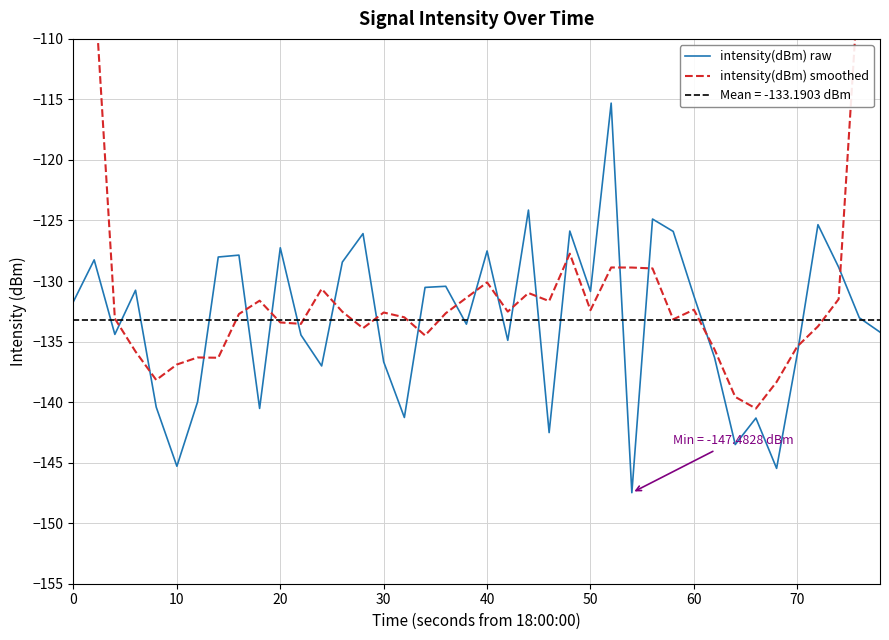

True or false: intensity(dBm) raw and intensity(dBm) smoothed cross at least once.

True